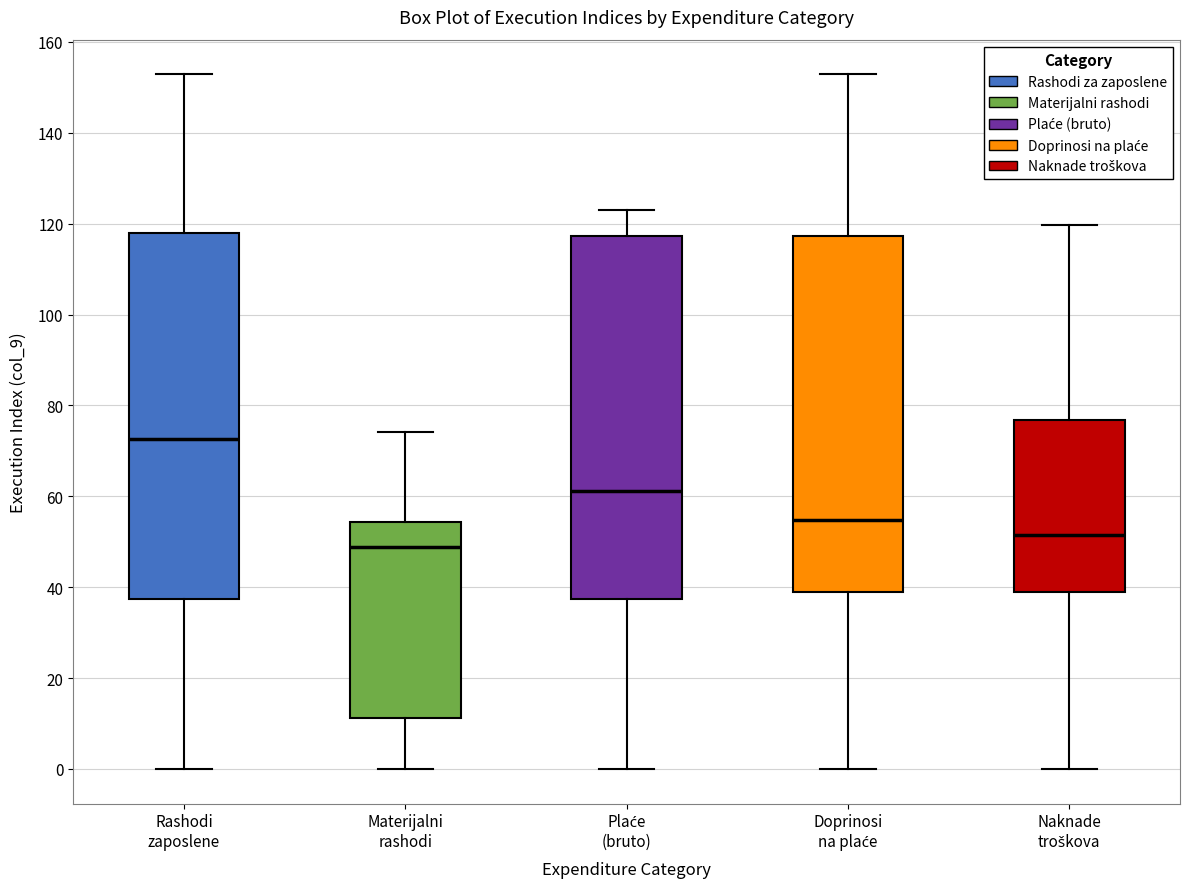

Reading left to right, transcribe this box plot: for each box, give where its median line is, the range the box spans, and where its two whiskers end, as read against the y-axis. The values are not printed on the chart, so give them approximately, as read against the axis.

Rashodi zaposlene: median 72, box 38 to 118, whiskers 0 to 152
Materijalni rashodi: median 48, box 12 to 54, whiskers 0 to 74
Plaće (bruto): median 62, box 38 to 118, whiskers 0 to 122
Doprinosi na plaće: median 54, box 38 to 118, whiskers 0 to 152
Naknade troškova: median 52, box 38 to 76, whiskers 0 to 120